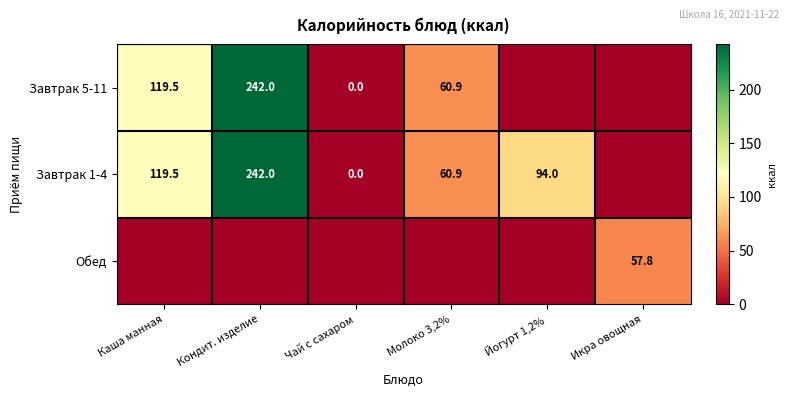

Is it true that Завтрак 5-11 equals 242.0 at Кондит. изделие?

True